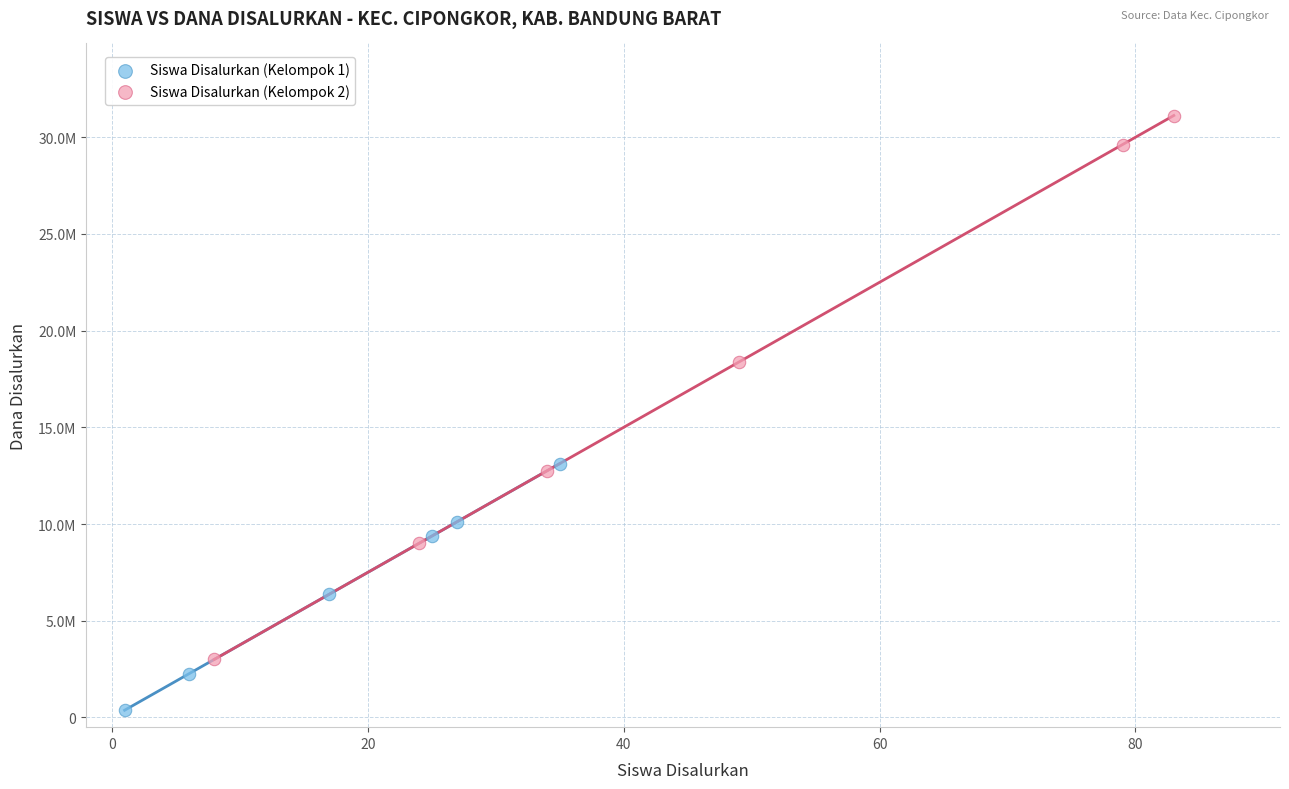

Which series reaches the minimum Y coordinate?

Siswa Disalurkan (Kelompok 1)